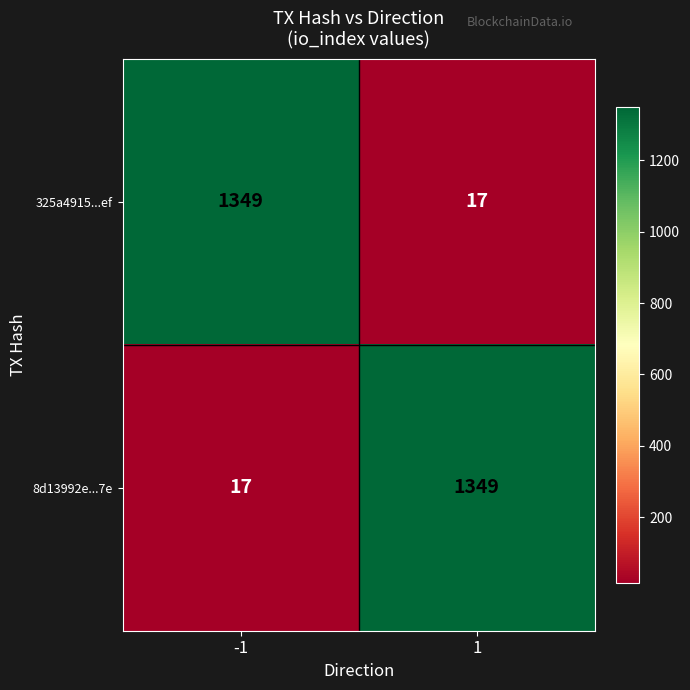

What is the approximate value of 325a4915...ef at -1, to the nearest 50?

1350